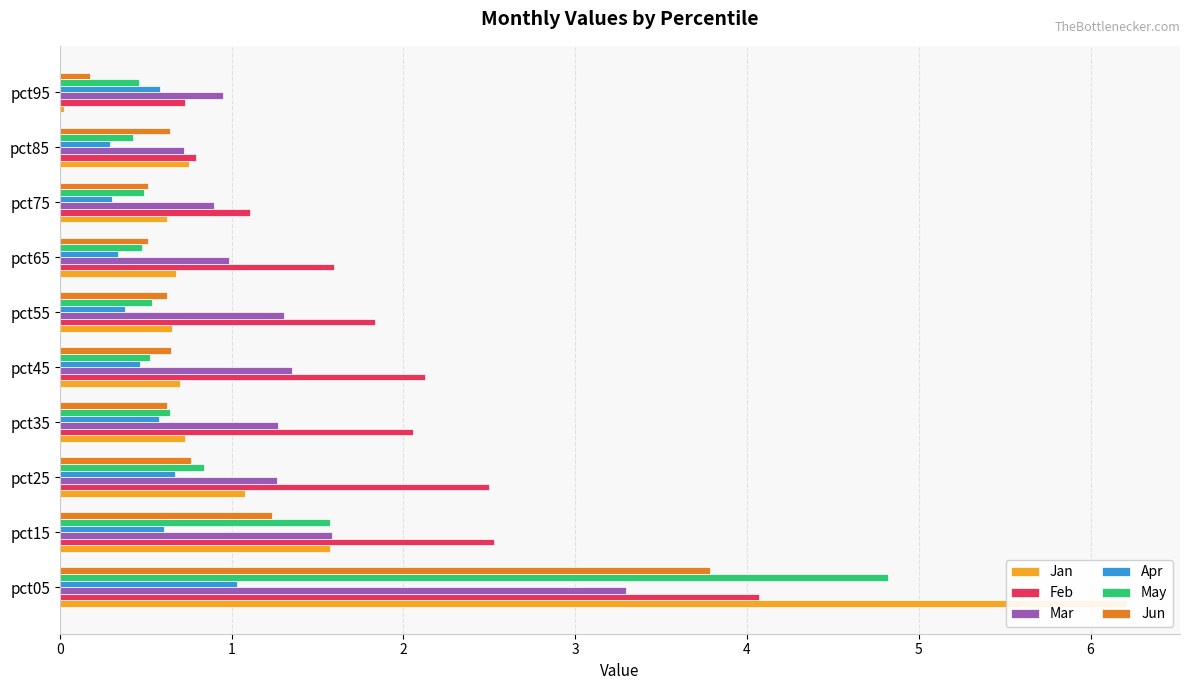

How many bars are there in total?

60